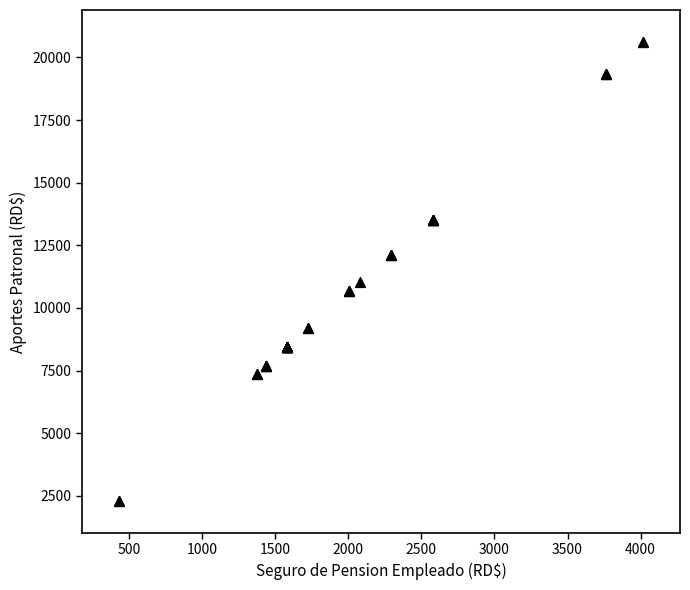

What Y value in the scatter plot is closest to 11457?

11035.8